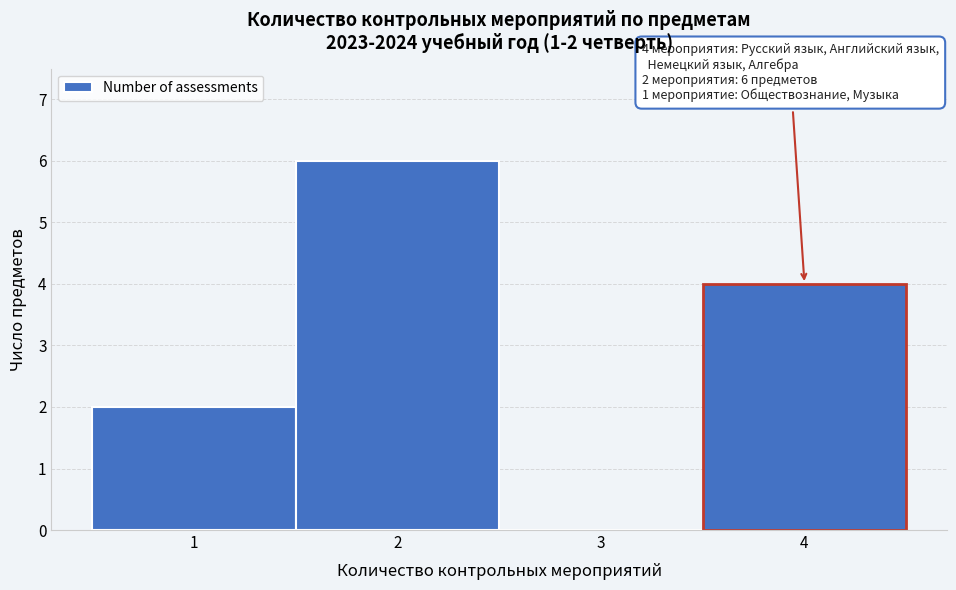

Over which range of the x-axis is the bar tallest?

1.5 to 2.5